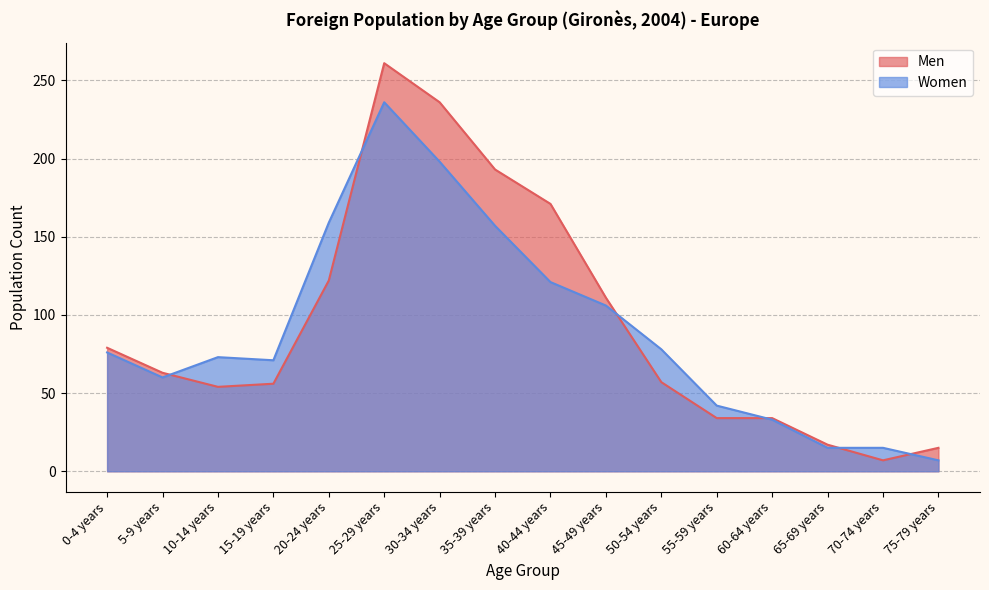

At which category is the sum across all series the highest?

25-29 years